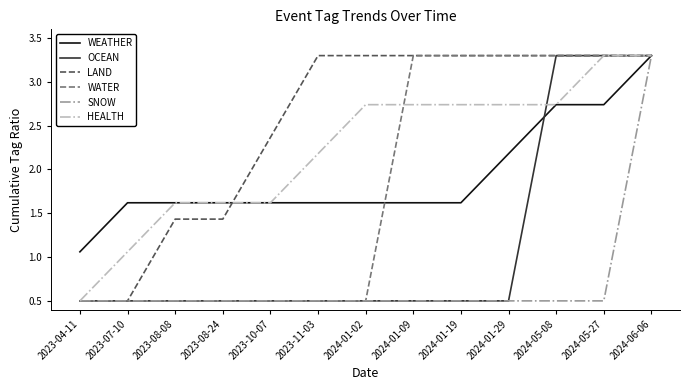

The value of HEALTH at 2024-01-02 is 1.0. True or false?

False